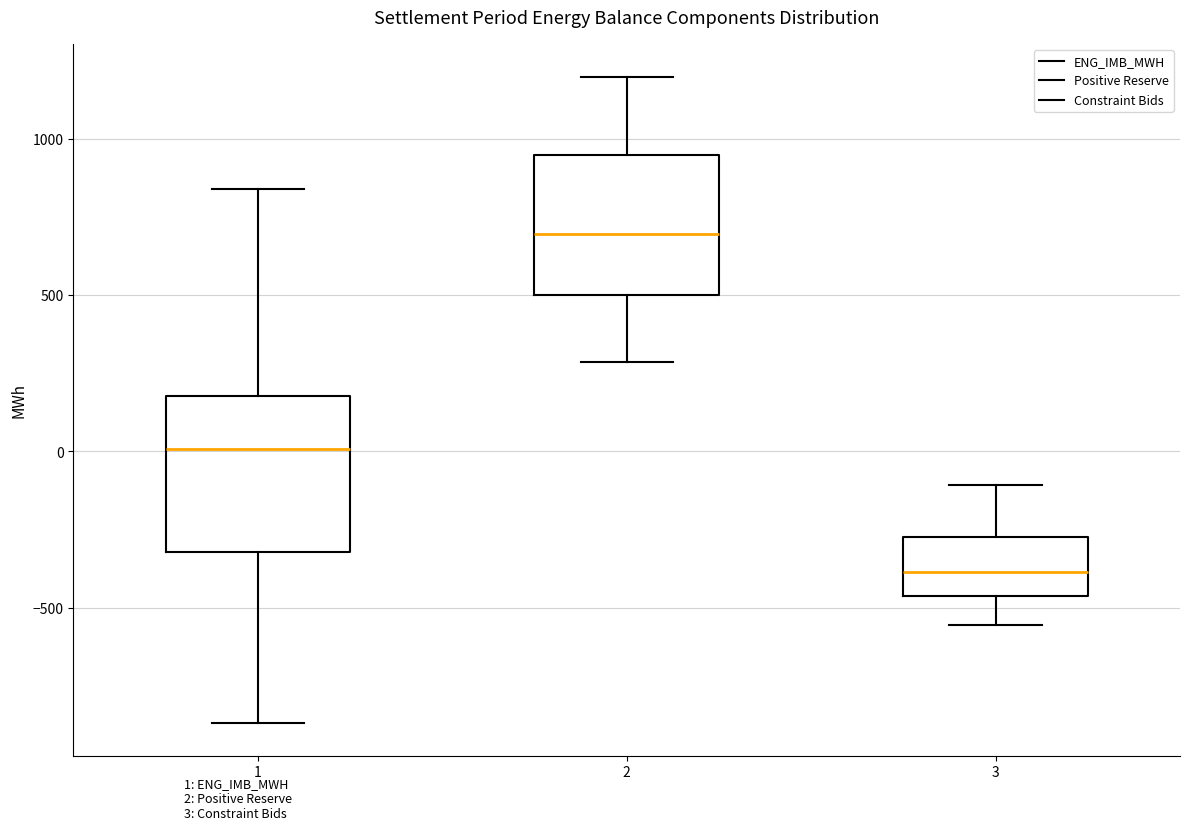

Reading left to right, transcribe this box plot: for each box, give where its median line is, the range the box spans, and where its two whiskers end, as read against the y-axis. The values are not printed on the chart, so give them approximately, as read against the axis.

1: median 0, box -300 to 200, whiskers -850 to 850
2: median 700, box 500 to 950, whiskers 300 to 1200
3: median -400, box -450 to -250, whiskers -550 to -100